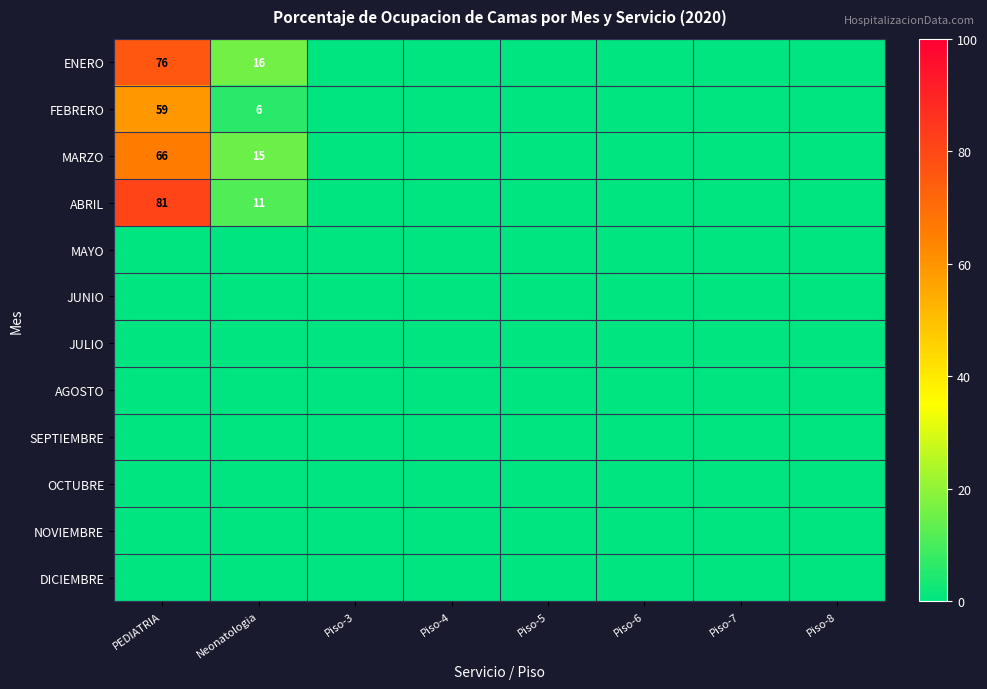

At which category is the sum across all series the highest?

PEDIATRIA